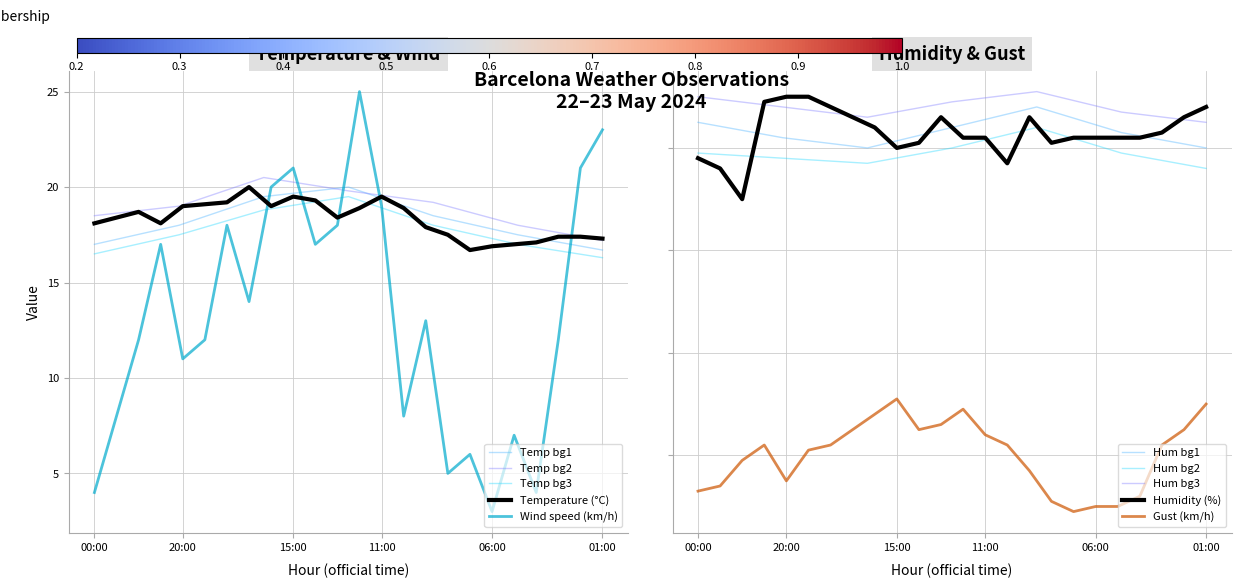

How many interior local peaks does the Gust series have?

3